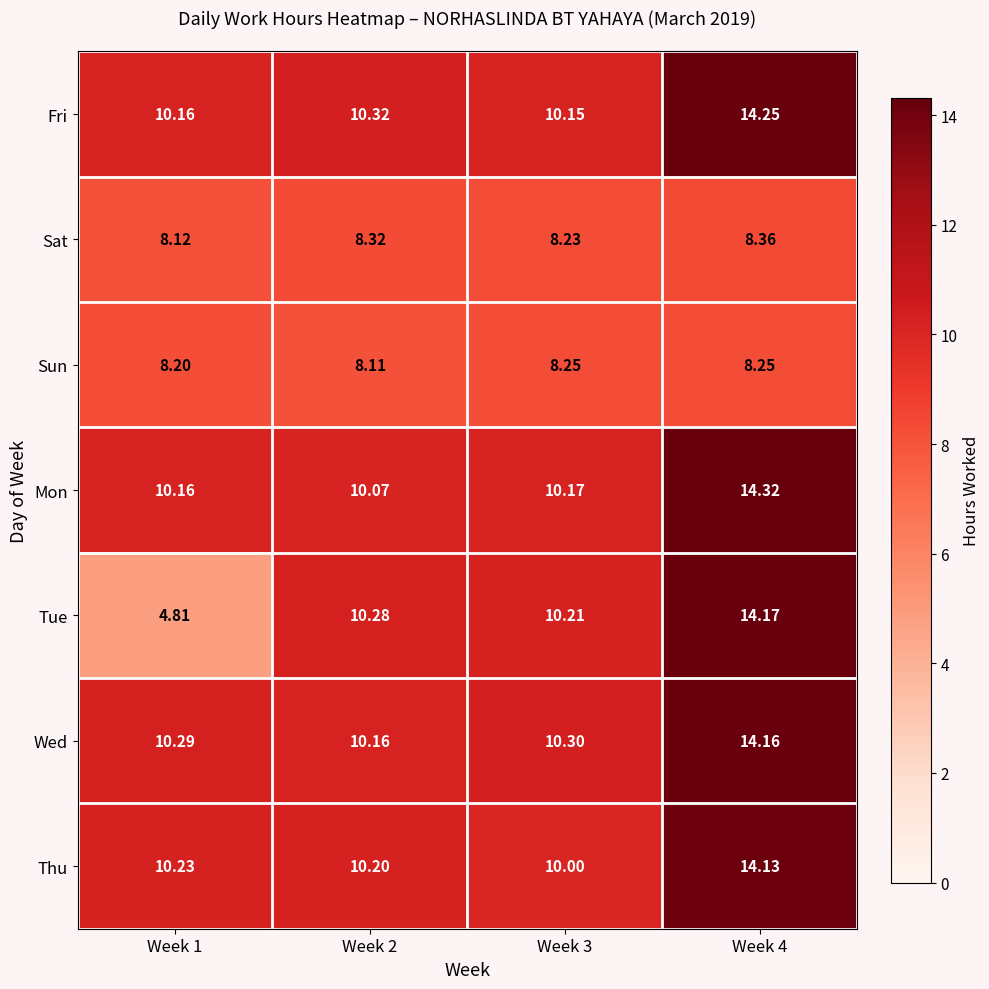

Which series has the largest total across all categories?

Wed